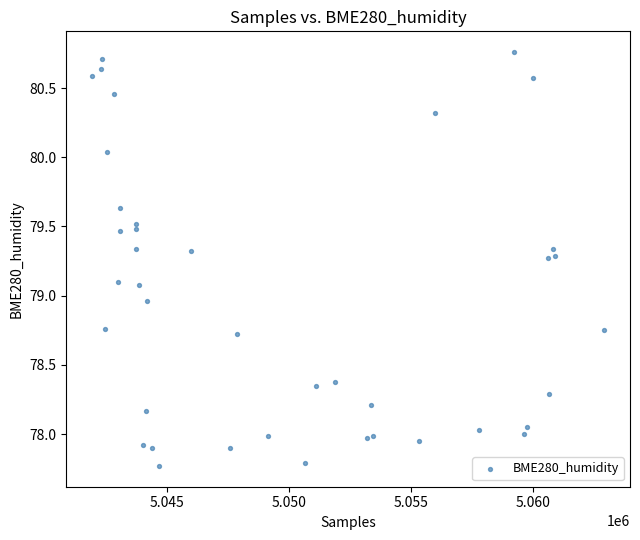

What is the range of X values (max minus min)?

20990.0